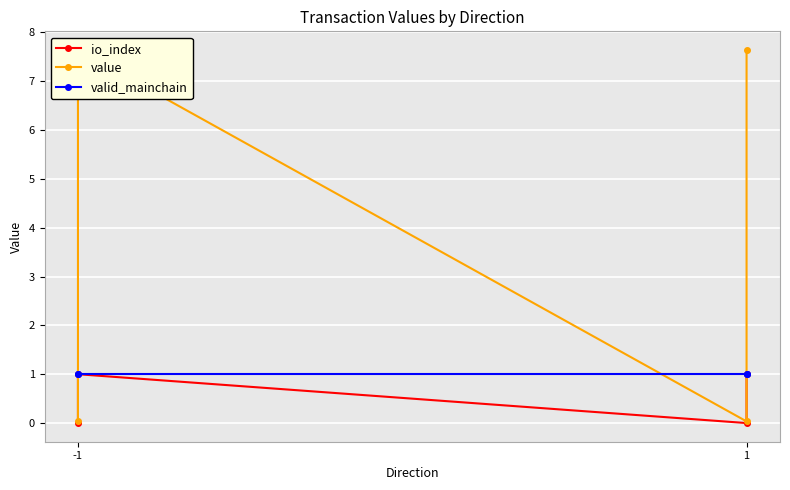

True or false: value and io_index intersect in this chart.

False